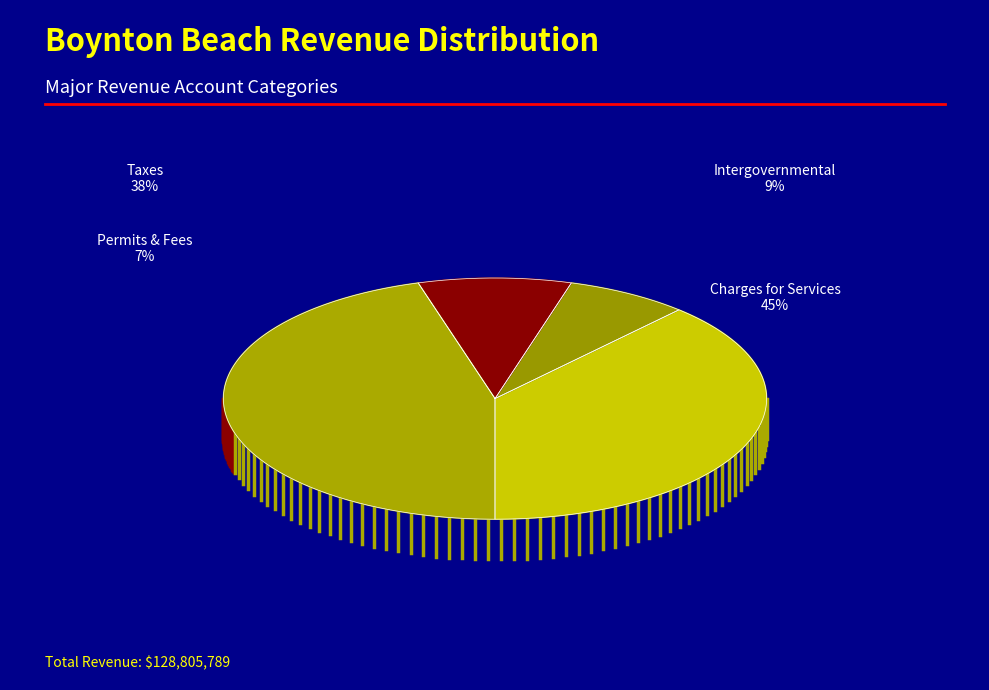

To the nearest percent, what portion does Intergovernmental Revenue represent?

9%